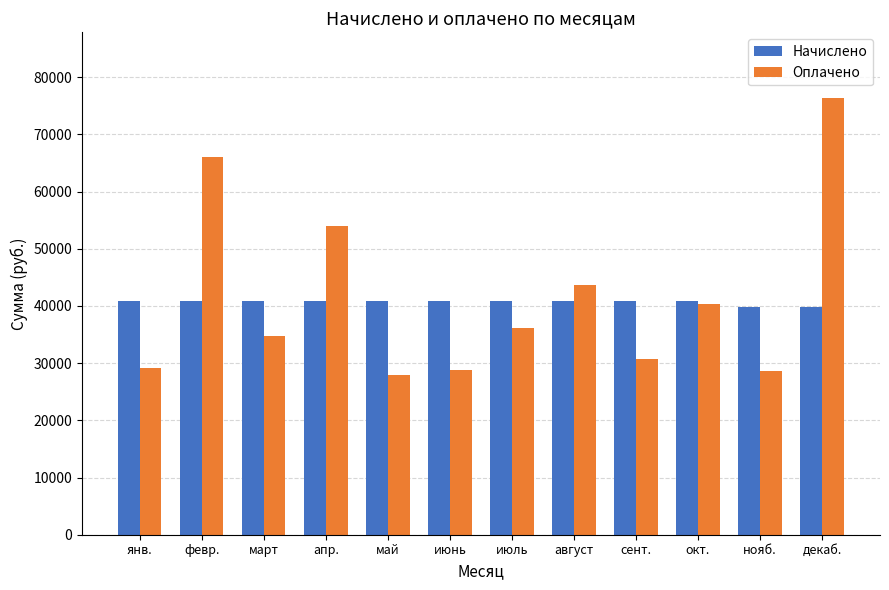

List the series in order of their peak value, lowest first.

Начислено, Оплачено